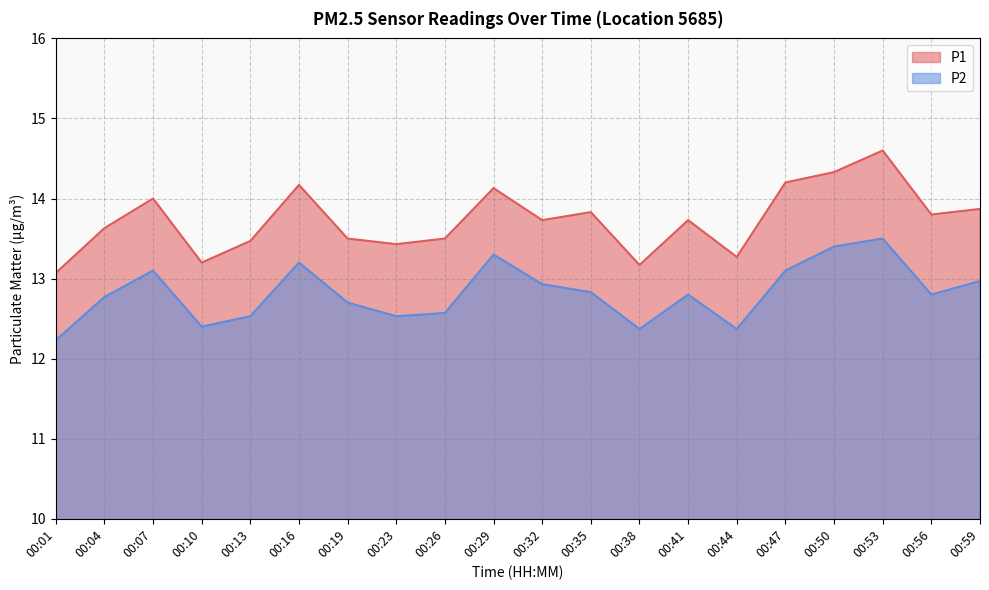

Which series changed the most between 00:29 and 00:41?

P2